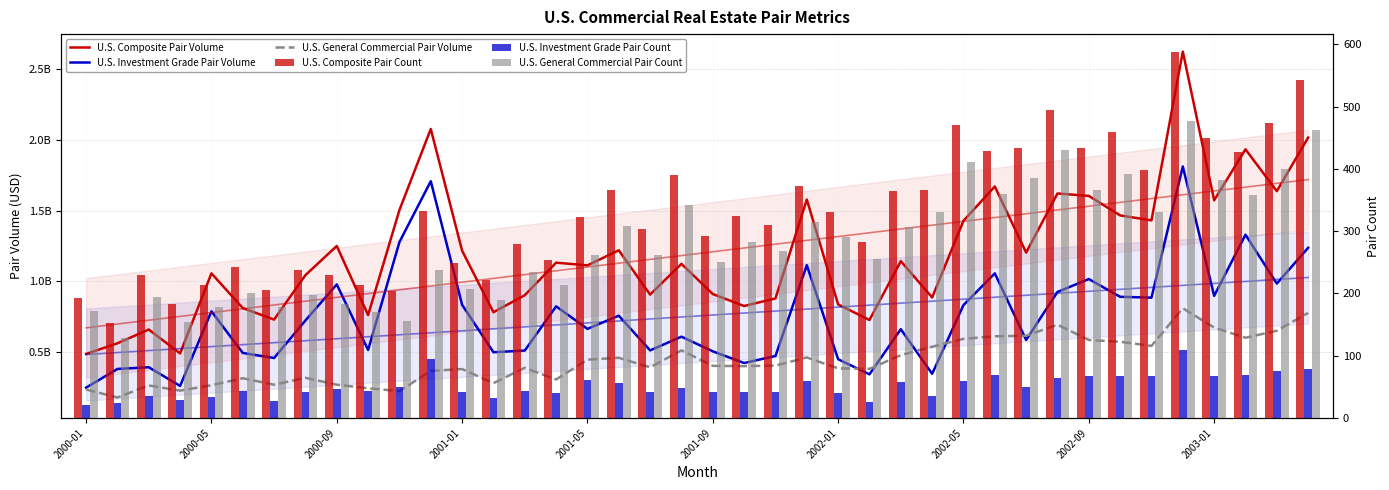

Which series has the widest spread of values?

U.S. Composite Pair Volume